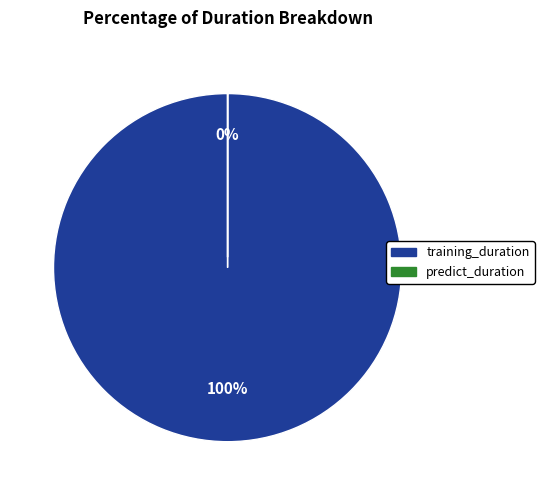

To the nearest percent, what is the average slice percentage?

50%